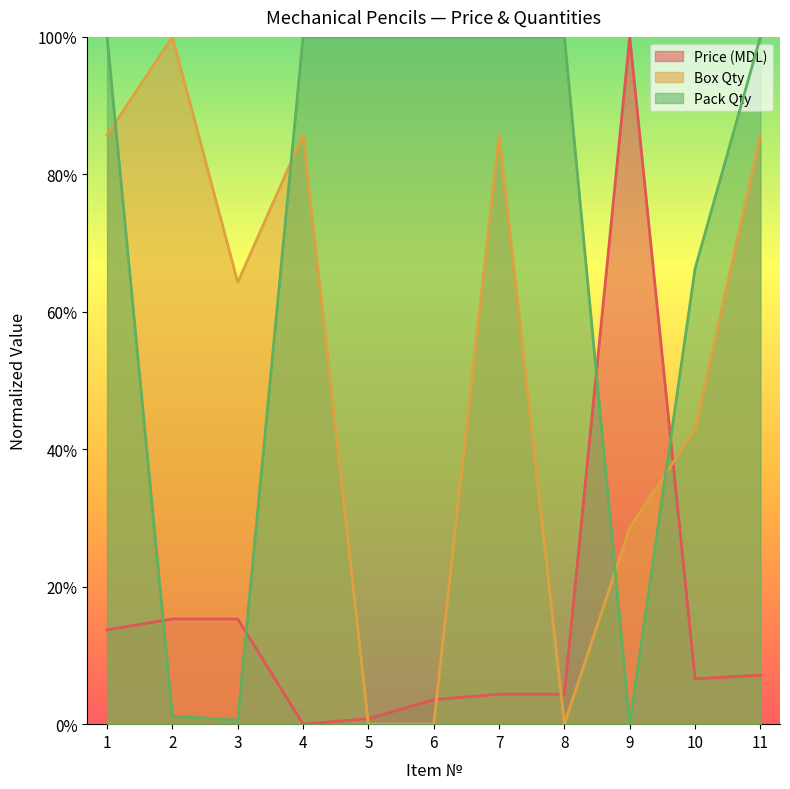

How many interior local peaks does the Price (MDL) series have?

1